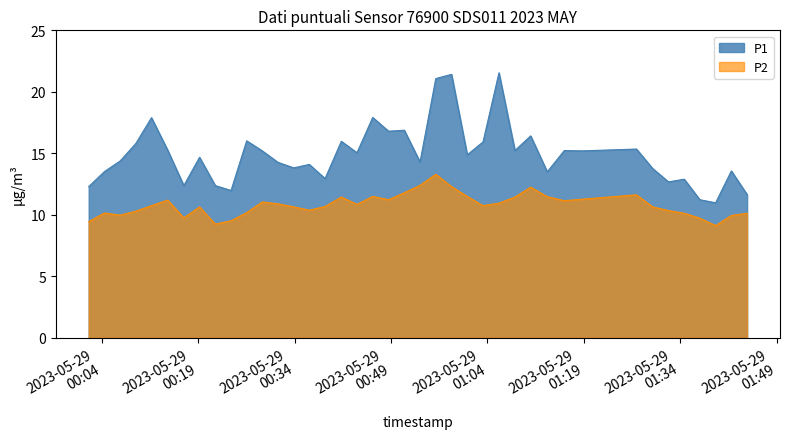

Rank the series by their average value, from lowest to highest.

P2, P1